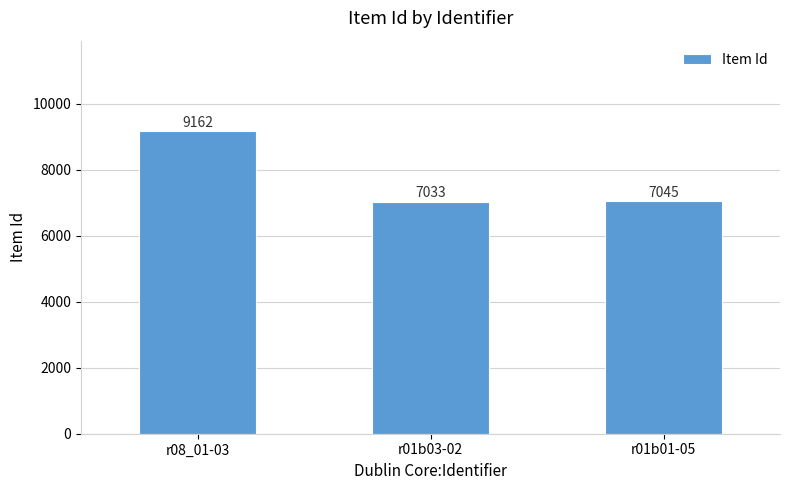

Read the value at r01b01-05.

7045